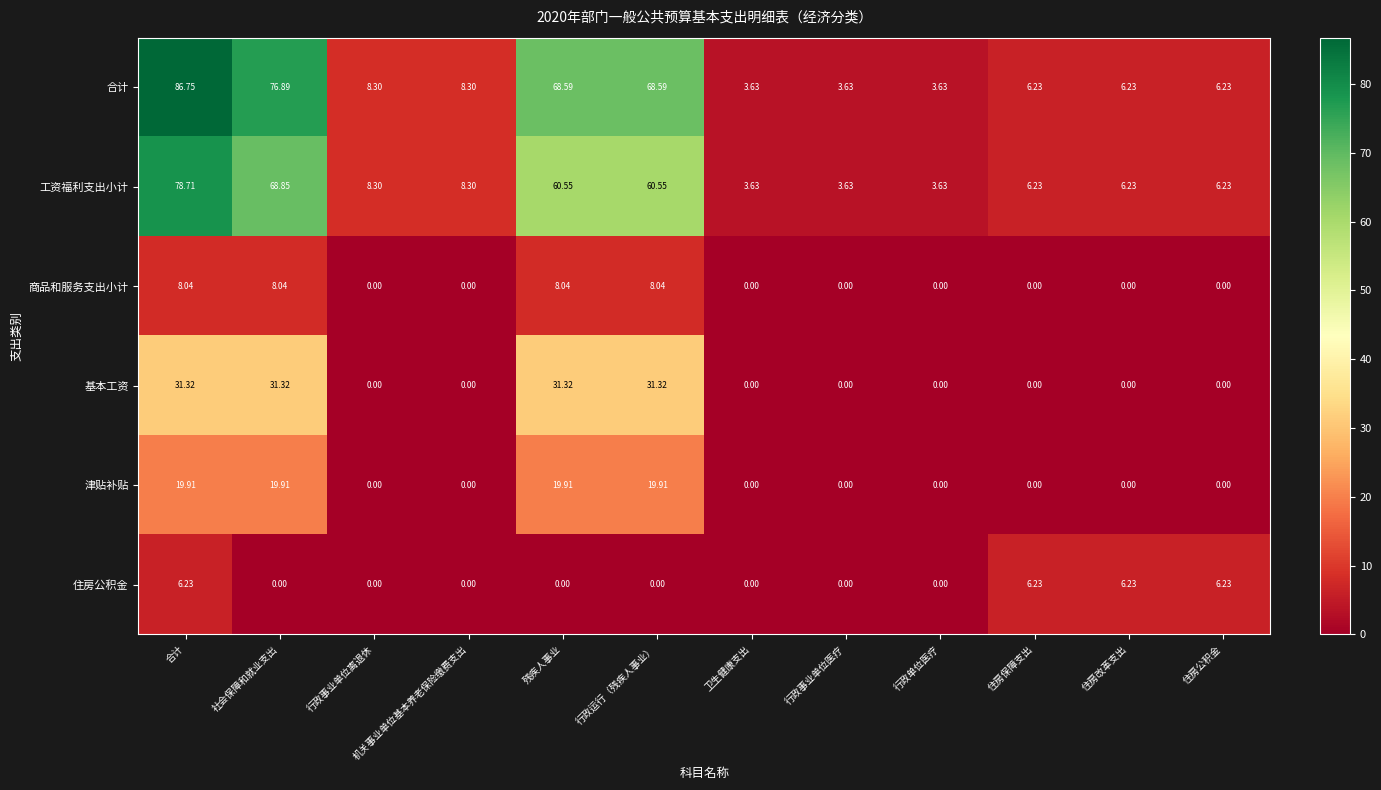

At how many categories does at least one series exceed 8?

6